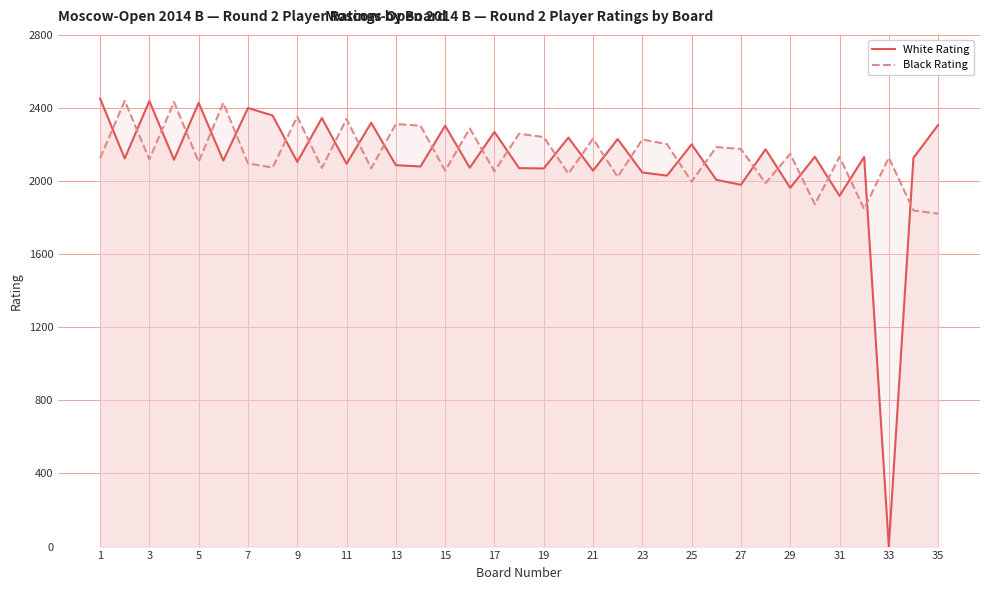

What is the difference between the maximum and minimum values in the Black Rating series?

617